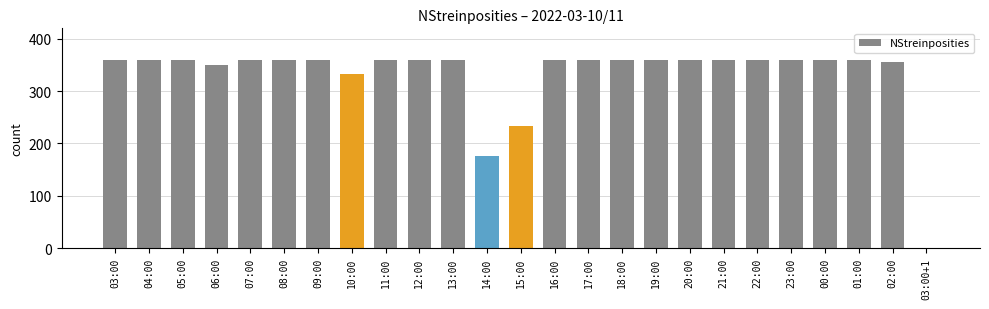

What is the ratio of the value at 11:00 to the value at 04:00?

1.0